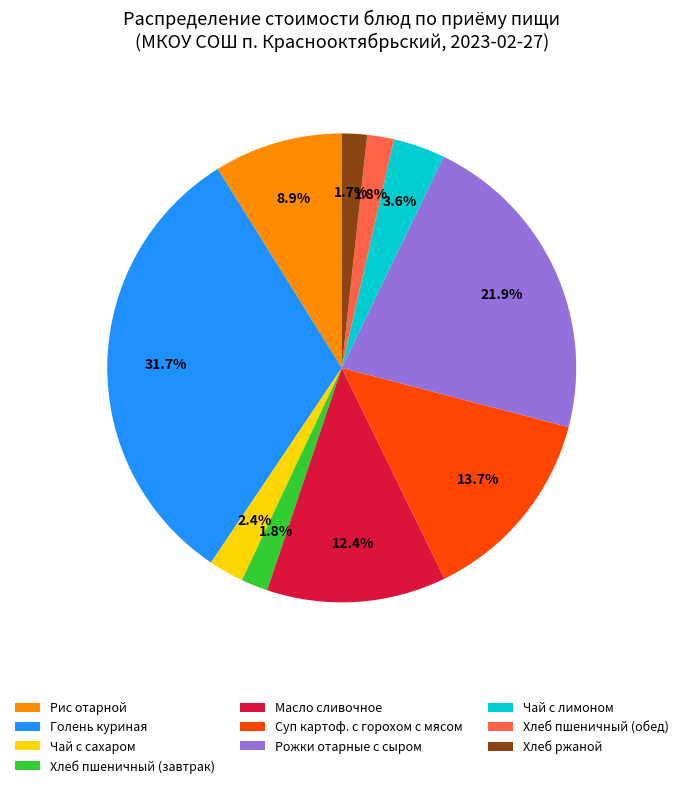

To the nearest percent, what is the combined percentage of Чай с лимоном and Суп картоф. с горохом с мясом?

17%